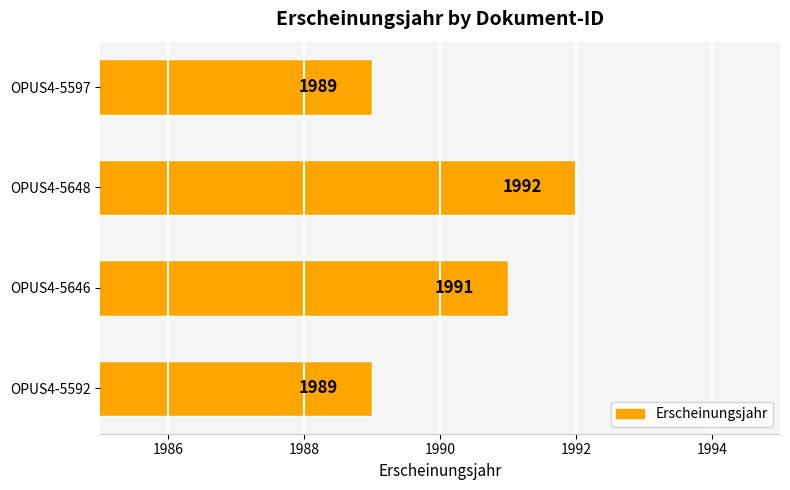

The value at OPUS4-5597 is 1989. True or false?

True